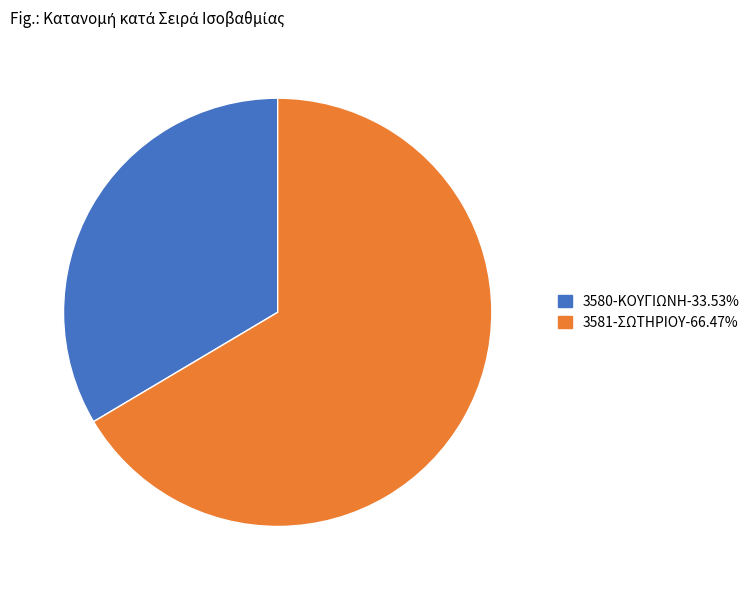

True or false: 3580-ΚΟΥΓΙΩΝΗ accounts for 20% of the total.

False